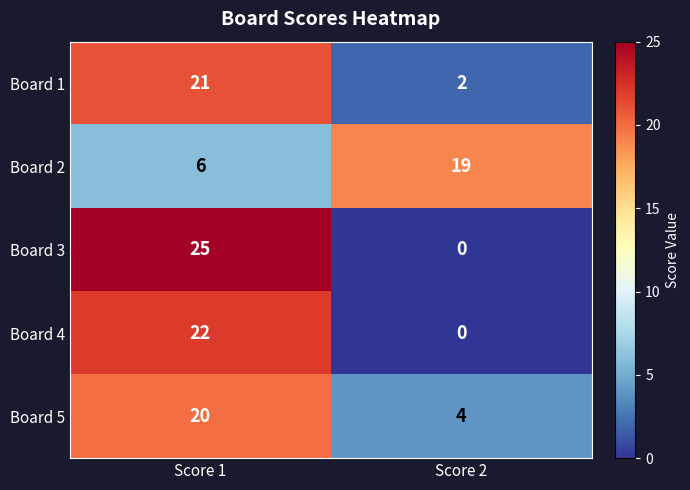

Reading left to right, transcribe all the data shown in this chart.

Board 1: Score 1=21	Score 2=2
Board 2: Score 1=6	Score 2=19
Board 3: Score 1=25	Score 2=0
Board 4: Score 1=22	Score 2=0
Board 5: Score 1=20	Score 2=4